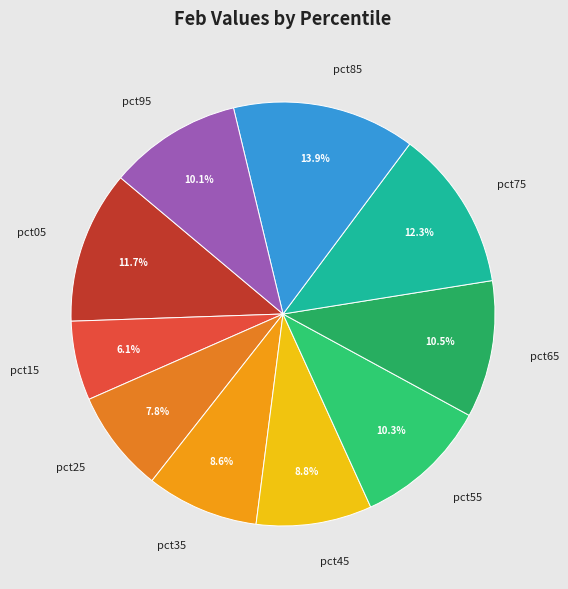

How many segments does this pie chart have?

10